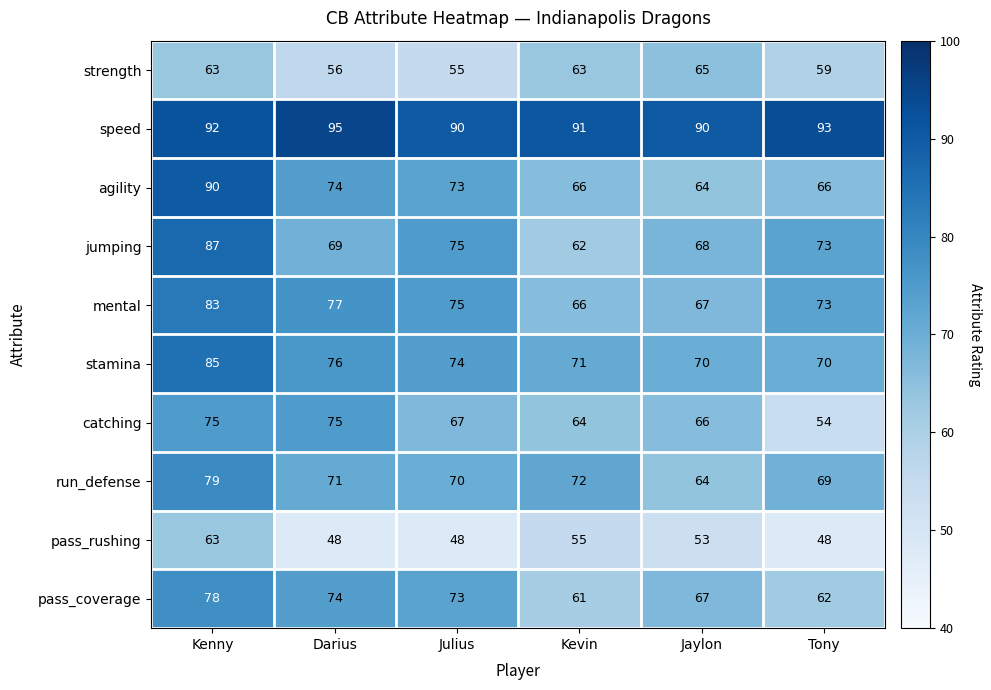

At which label does pass_rushing first exceed 53?

Kenny